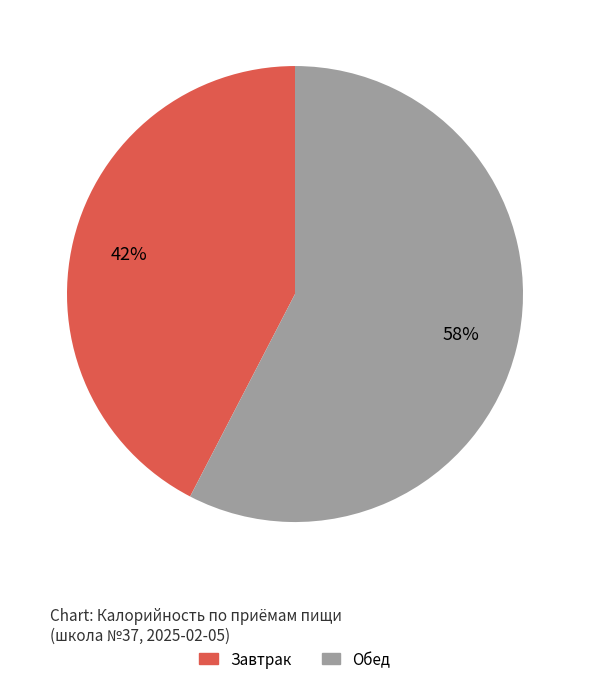

To the nearest percent, what percentage of the pie is Обед?

58%